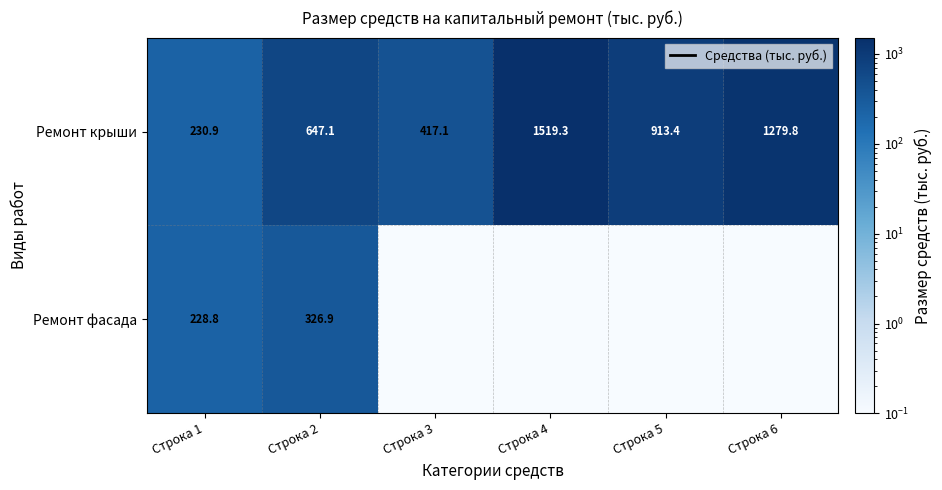

Between Строка 1 and Строка 3, which is larger?

Строка 3